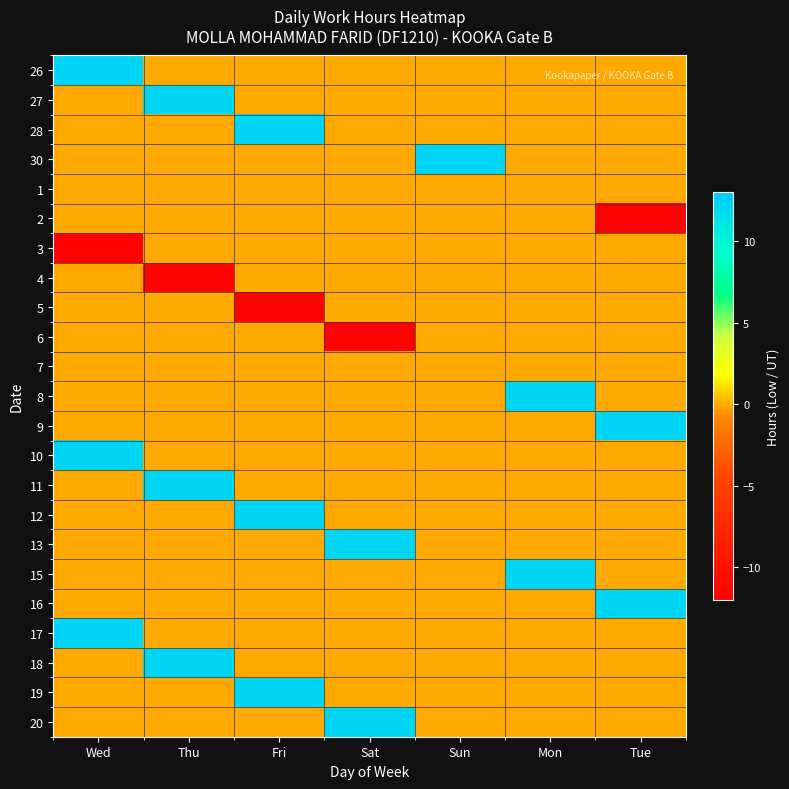

Reading right to left, what are all the values shown in this chart?

26: Tue=0.0	Mon=0.0	Sun=0.0	Sat=0.0	Fri=0.0	Thu=0.0	Wed=12.3
27: Tue=0.0	Mon=0.0	Sun=0.0	Sat=0.0	Fri=0.0	Thu=12.2	Wed=0.0
28: Tue=0.0	Mon=0.0	Sun=0.0	Sat=0.0	Fri=12.3	Thu=0.0	Wed=0.0
30: Tue=0.0	Mon=0.0	Sun=12.2	Sat=0.0	Fri=0.0	Thu=0.0	Wed=0.0
1: Tue=0.0	Mon=0.0	Sun=0.0	Sat=0.0	Fri=0.0	Thu=0.0	Wed=0.0
2: Tue=-11.7	Mon=0.0	Sun=0.0	Sat=0.0	Fri=0.0	Thu=0.0	Wed=0.0
3: Tue=0.0	Mon=0.0	Sun=0.0	Sat=0.0	Fri=0.0	Thu=0.0	Wed=-11.7
4: Tue=0.0	Mon=0.0	Sun=0.0	Sat=0.0	Fri=0.0	Thu=-11.5	Wed=0.0
5: Tue=0.0	Mon=0.0	Sun=0.0	Sat=0.0	Fri=-11.7	Thu=0.0	Wed=0.0
6: Tue=0.0	Mon=0.0	Sun=0.0	Sat=-11.7	Fri=0.0	Thu=0.0	Wed=0.0
7: Tue=0.0	Mon=0.0	Sun=0.0	Sat=0.0	Fri=0.0	Thu=0.0	Wed=0.0
8: Tue=0.0	Mon=12.2	Sun=0.0	Sat=0.0	Fri=0.0	Thu=0.0	Wed=0.0
9: Tue=12.2	Mon=0.0	Sun=0.0	Sat=0.0	Fri=0.0	Thu=0.0	Wed=0.0
10: Tue=0.0	Mon=0.0	Sun=0.0	Sat=0.0	Fri=0.0	Thu=0.0	Wed=12.2
11: Tue=0.0	Mon=0.0	Sun=0.0	Sat=0.0	Fri=0.0	Thu=12.2	Wed=0.0
12: Tue=0.0	Mon=0.0	Sun=0.0	Sat=0.0	Fri=12.2	Thu=0.0	Wed=0.0
13: Tue=0.0	Mon=0.0	Sun=0.0	Sat=12.2	Fri=0.0	Thu=0.0	Wed=0.0
15: Tue=0.0	Mon=12.2	Sun=0.0	Sat=0.0	Fri=0.0	Thu=0.0	Wed=0.0
16: Tue=12.2	Mon=0.0	Sun=0.0	Sat=0.0	Fri=0.0	Thu=0.0	Wed=0.0
17: Tue=0.0	Mon=0.0	Sun=0.0	Sat=0.0	Fri=0.0	Thu=0.0	Wed=12.3
18: Tue=0.0	Mon=0.0	Sun=0.0	Sat=0.0	Fri=0.0	Thu=12.2	Wed=0.0
19: Tue=0.0	Mon=0.0	Sun=0.0	Sat=0.0	Fri=12.2	Thu=0.0	Wed=0.0
20: Tue=0.0	Mon=0.0	Sun=0.0	Sat=12.2	Fri=0.0	Thu=0.0	Wed=0.0